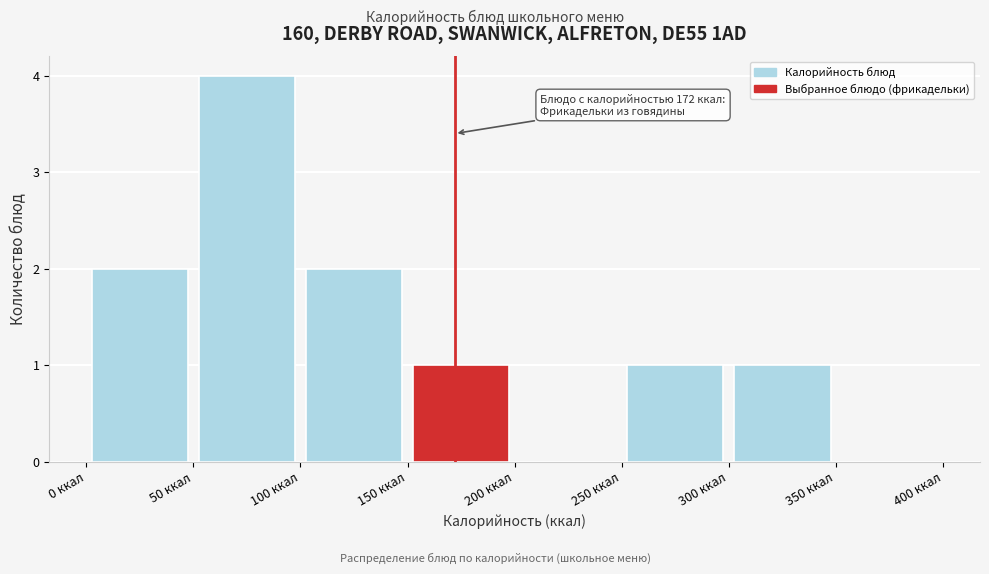

Which range on the x-axis has the tallest bar?

50 to 100